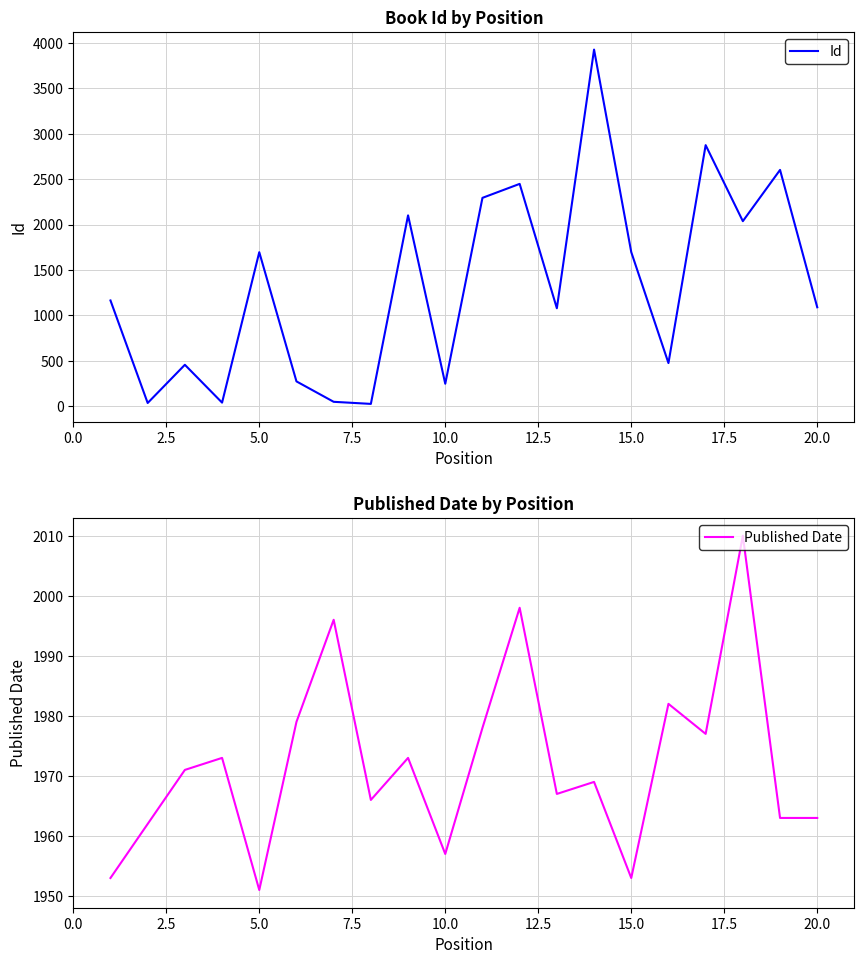

What is the maximum value for Id?

3928